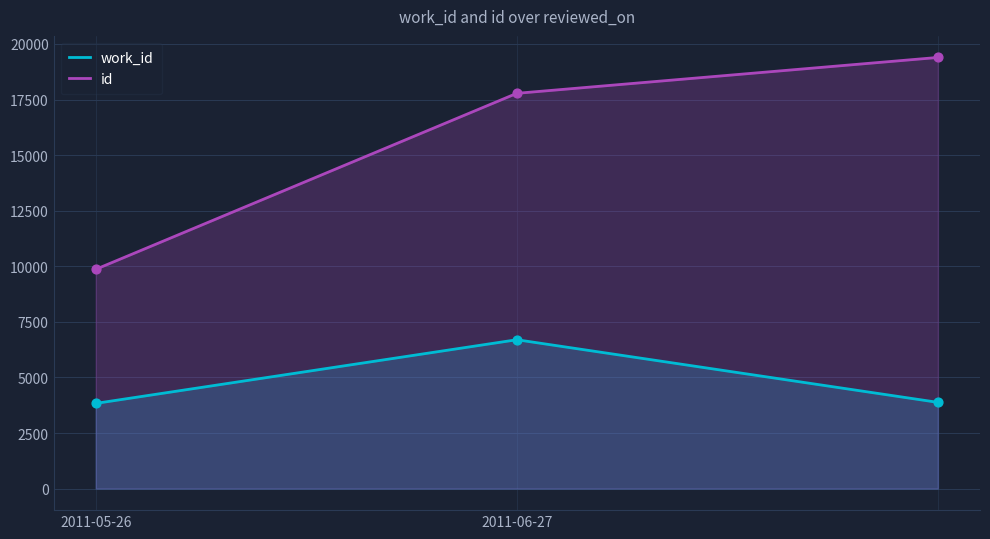

Which series reaches the maximum Y coordinate?

id